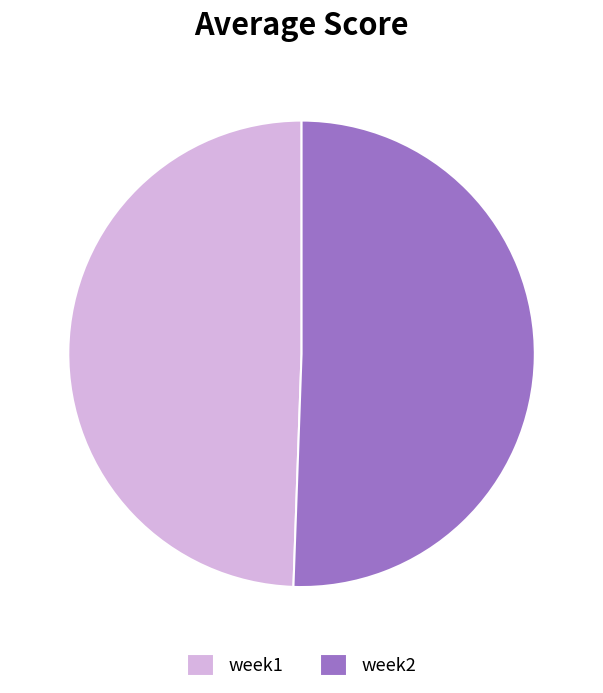

Which slice is the largest?

week2